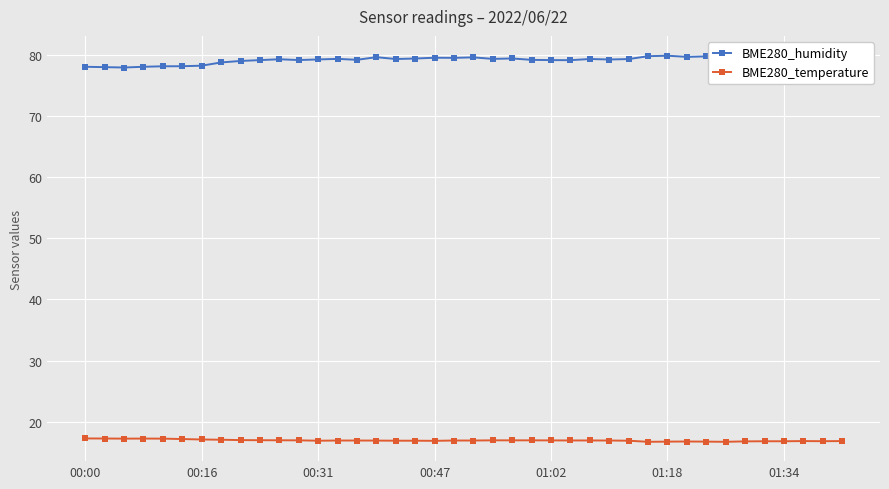

The value of BME280_temperature at 00:31 is 8.5. True or false?

False